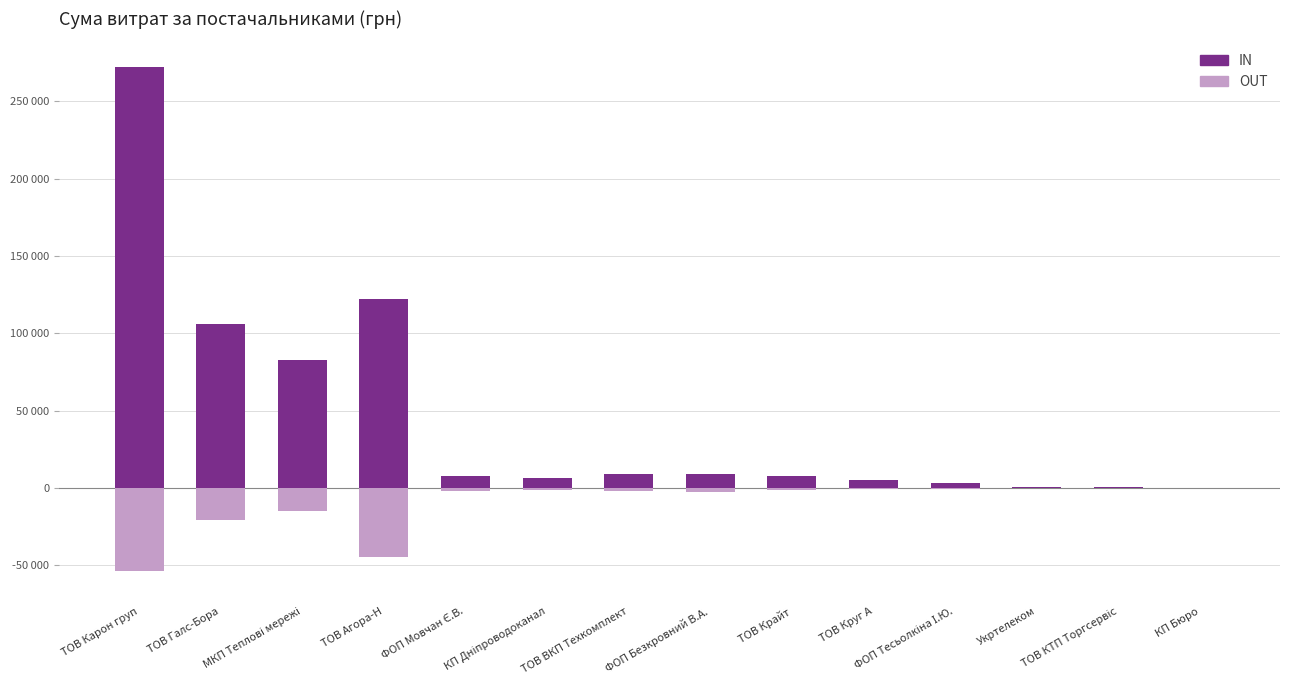

Which series changed the most between КП Дніпроводоканал and ТОВ ВКП Техкомплект?

Надходження (IN)